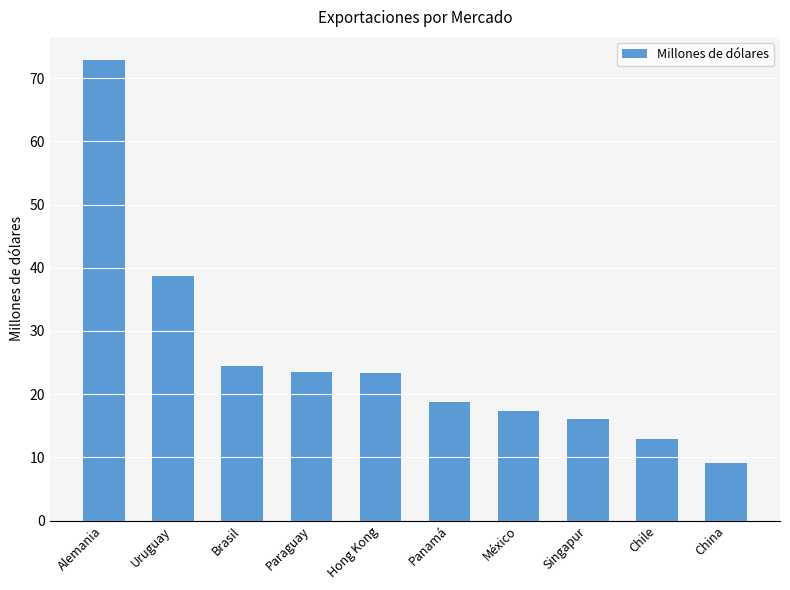

The value at Brasil is 24.4. True or false?

True